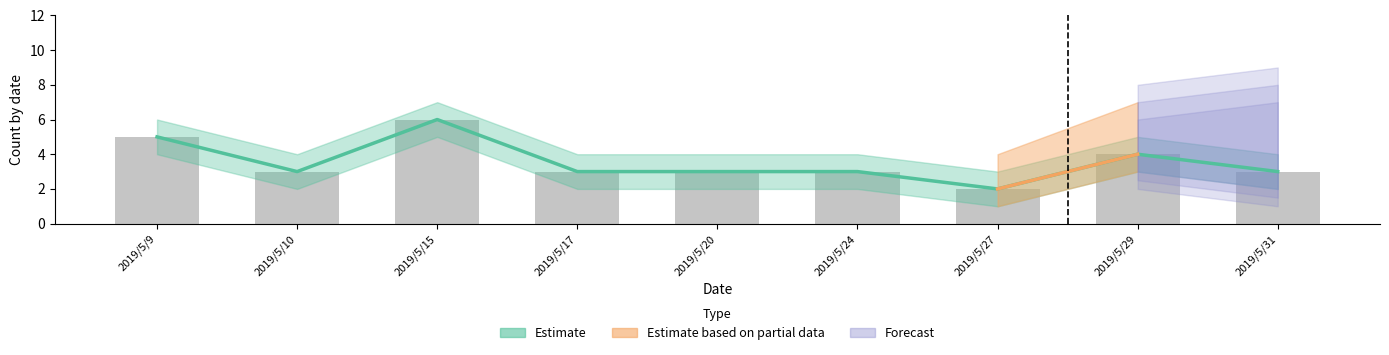

List the labels in order of value, largest first.

2019/5/15, 2019/5/9, 2019/5/29, 2019/5/10, 2019/5/17, 2019/5/20, 2019/5/24, 2019/5/31, 2019/5/27